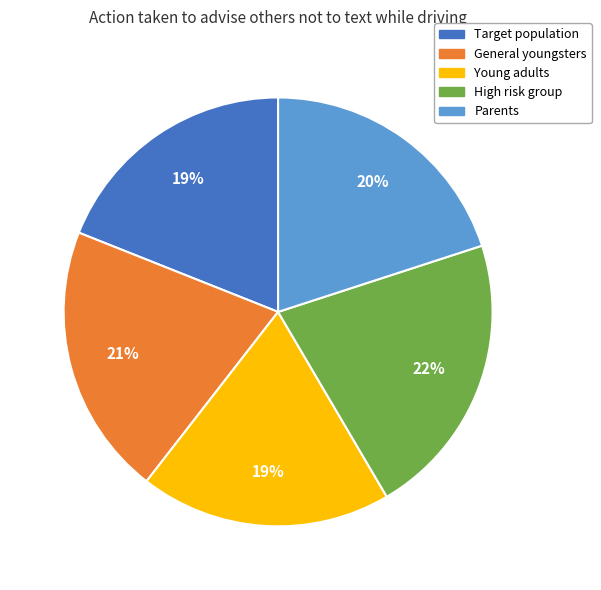

What is the largest slice in the pie chart?

High risk group